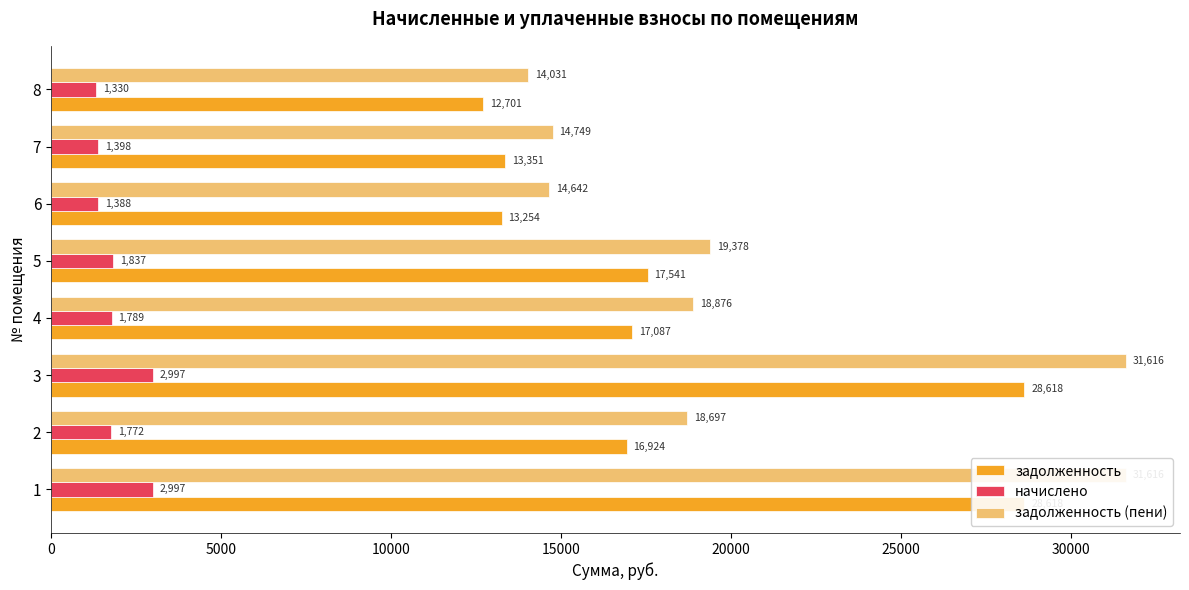

Which series has the widest spread of values?

задолженность (пени)